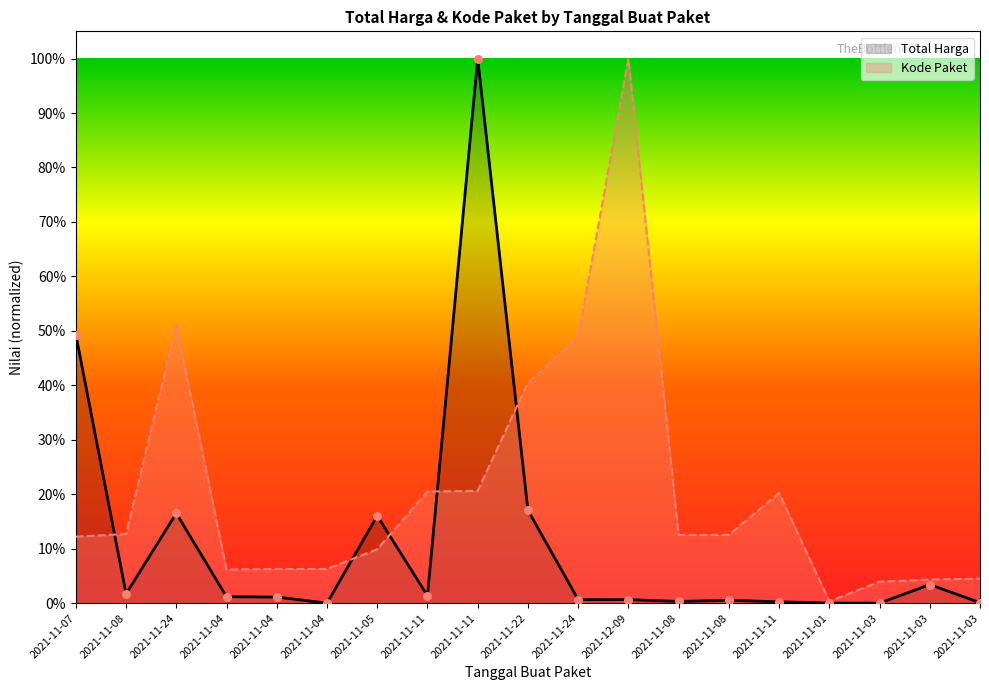

Is the value of Total Harga at 2021-11-11 greater than the value of Kode Paket at 2021-11-24?

No